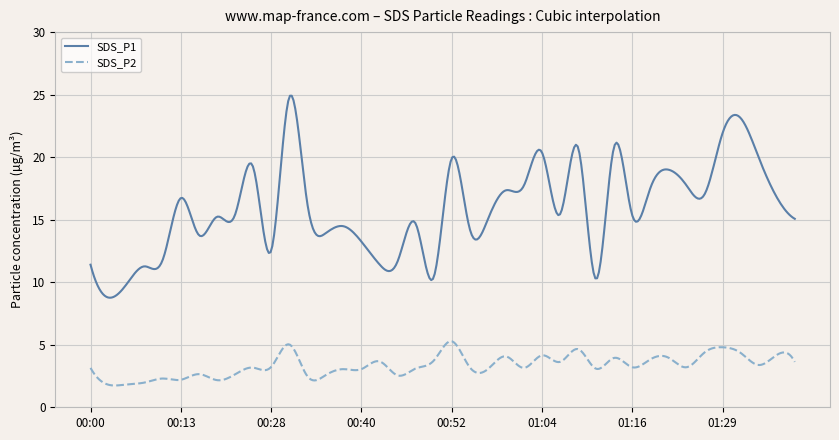

True or false: SDS_P2 and SDS_P1 intersect in this chart.

False